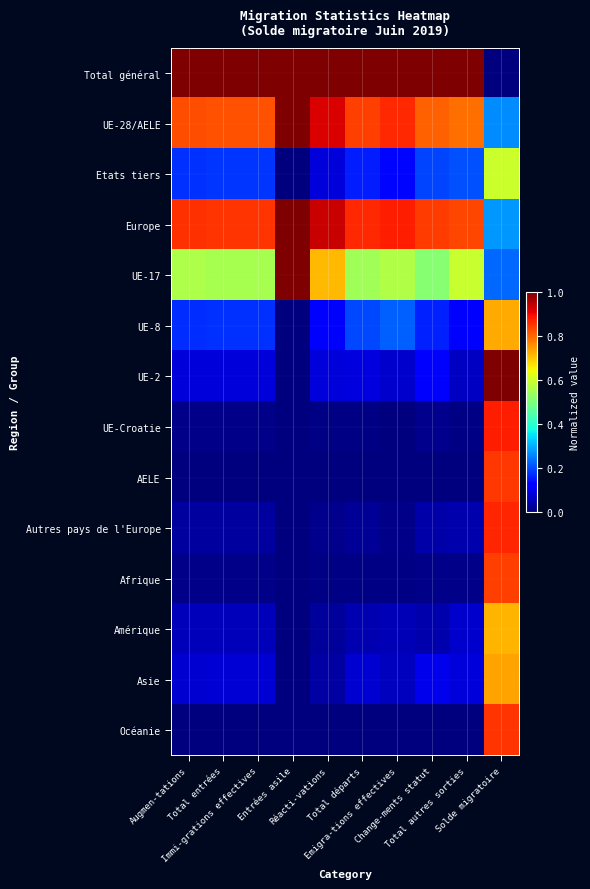

Reading right to left, what are all the values shown in this chart?

Total général: Solde migratoire=0.0	Total autres sorties=1.0	Change-ments statut=1.0	Emigra-tions effectives=1.0	Total départs=1.0	Réacti-vations=1.0	Entrées asile=1.0	Immi-grations effectives=1.0	Total entrées=1.0	Augmen-tations=1.0
UE-28/AELE: Solde migratoire=0.3	Total autres sorties=0.8	Change-ments statut=0.8	Emigra-tions effectives=0.9	Total départs=0.8	Réacti-vations=0.9	Entrées asile=1.0	Immi-grations effectives=0.8	Total entrées=0.8	Augmen-tations=0.8
Etats tiers: Solde migratoire=0.6	Total autres sorties=0.2	Change-ments statut=0.2	Emigra-tions effectives=0.1	Total départs=0.2	Réacti-vations=0.1	Entrées asile=0.0	Immi-grations effectives=0.2	Total entrées=0.2	Augmen-tations=0.2
Europe: Solde migratoire=0.3	Total autres sorties=0.8	Change-ments statut=0.8	Emigra-tions effectives=0.9	Total départs=0.9	Réacti-vations=0.9	Entrées asile=1.0	Immi-grations effectives=0.9	Total entrées=0.9	Augmen-tations=0.9
UE-17: Solde migratoire=0.2	Total autres sorties=0.6	Change-ments statut=0.5	Emigra-tions effectives=0.6	Total départs=0.5	Réacti-vations=0.7	Entrées asile=1.0	Immi-grations effectives=0.6	Total entrées=0.6	Augmen-tations=0.6
UE-8: Solde migratoire=0.7	Total autres sorties=0.1	Change-ments statut=0.2	Emigra-tions effectives=0.2	Total départs=0.2	Réacti-vations=0.1	Entrées asile=0.0	Immi-grations effectives=0.2	Total entrées=0.2	Augmen-tations=0.2
UE-2: Solde migratoire=1.0	Total autres sorties=0.1	Change-ments statut=0.1	Emigra-tions effectives=0.1	Total départs=0.1	Réacti-vations=0.1	Entrées asile=0.0	Immi-grations effectives=0.1	Total entrées=0.1	Augmen-tations=0.1
UE-Croatie: Solde migratoire=0.9	Total autres sorties=0.0	Change-ments statut=0.0	Emigra-tions effectives=0.0	Total départs=0.0	Réacti-vations=0.0	Entrées asile=0.0	Immi-grations effectives=0.0	Total entrées=0.0	Augmen-tations=0.0
AELE: Solde migratoire=0.9	Total autres sorties=0.0	Change-ments statut=0.0	Emigra-tions effectives=0.0	Total départs=0.0	Réacti-vations=0.0	Entrées asile=0.0	Immi-grations effectives=0.0	Total entrées=0.0	Augmen-tations=0.0
Autres pays de l'Europe: Solde migratoire=0.9	Total autres sorties=0.0	Change-ments statut=0.0	Emigra-tions effectives=0.0	Total départs=0.0	Réacti-vations=0.0	Entrées asile=0.0	Immi-grations effectives=0.0	Total entrées=0.0	Augmen-tations=0.0
Afrique: Solde migratoire=0.8	Total autres sorties=0.0	Change-ments statut=0.0	Emigra-tions effectives=0.0	Total départs=0.0	Réacti-vations=0.0	Entrées asile=0.0	Immi-grations effectives=0.0	Total entrées=0.0	Augmen-tations=0.0
Amérique: Solde migratoire=0.7	Total autres sorties=0.1	Change-ments statut=0.0	Emigra-tions effectives=0.0	Total départs=0.0	Réacti-vations=0.0	Entrées asile=0.0	Immi-grations effectives=0.1	Total entrées=0.1	Augmen-tations=0.1
Asie: Solde migratoire=0.7	Total autres sorties=0.1	Change-ments statut=0.1	Emigra-tions effectives=0.1	Total départs=0.1	Réacti-vations=0.0	Entrées asile=0.0	Immi-grations effectives=0.1	Total entrées=0.1	Augmen-tations=0.1
Océanie: Solde migratoire=0.9	Total autres sorties=0.0	Change-ments statut=0.0	Emigra-tions effectives=0.0	Total départs=0.0	Réacti-vations=0.0	Entrées asile=0.0	Immi-grations effectives=0.0	Total entrées=0.0	Augmen-tations=0.0